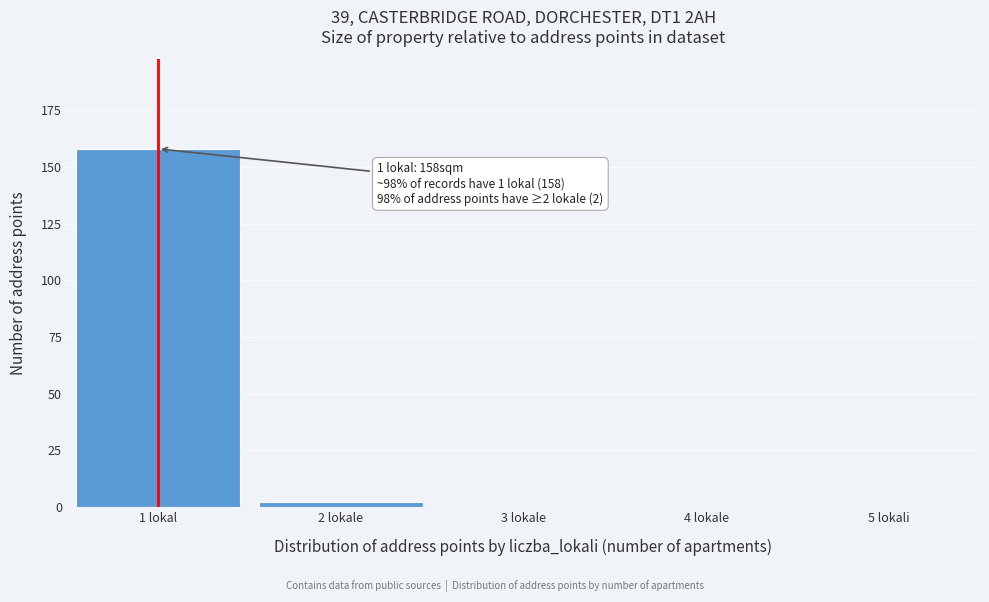

Reading right to left, list all the values displayed in this chart.

5 lokali=0	4 lokale=0	3 lokale=0	2 lokale=2	1 lokal=158